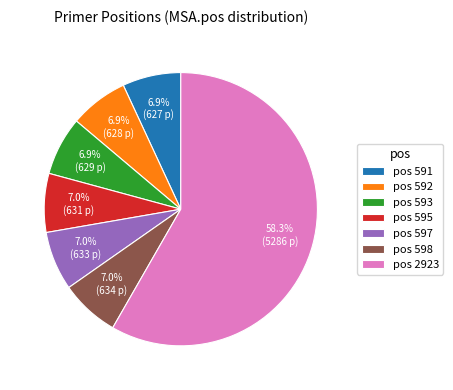

Which category has the biggest portion of the pie?

pos 2923